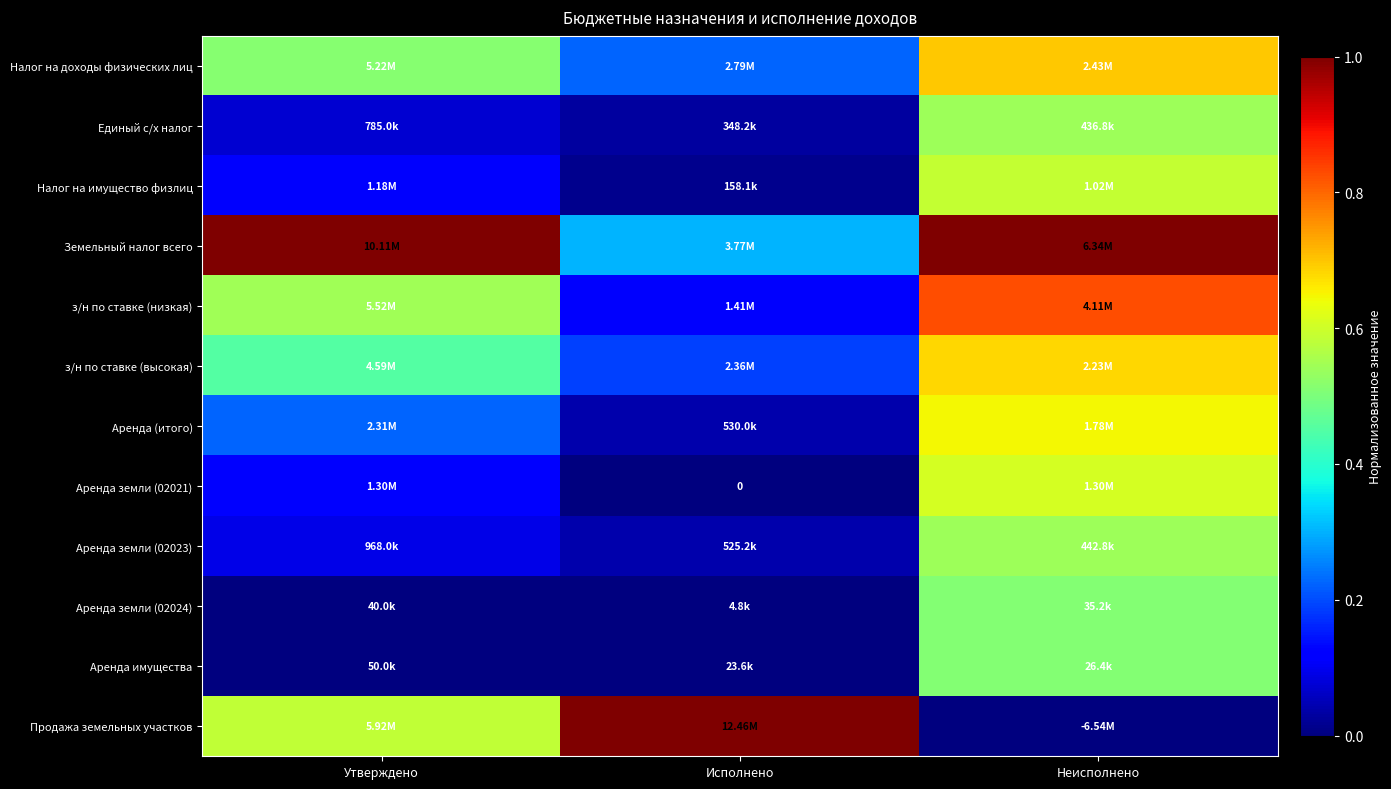

Which series has the largest total across all categories?

Земельный налог всего